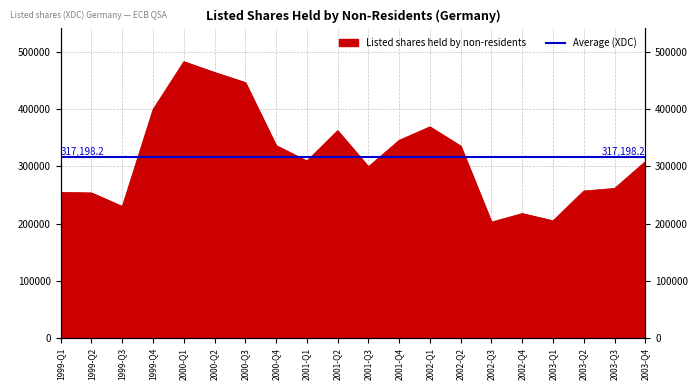

Where is the first local maximum?

2000-Q1